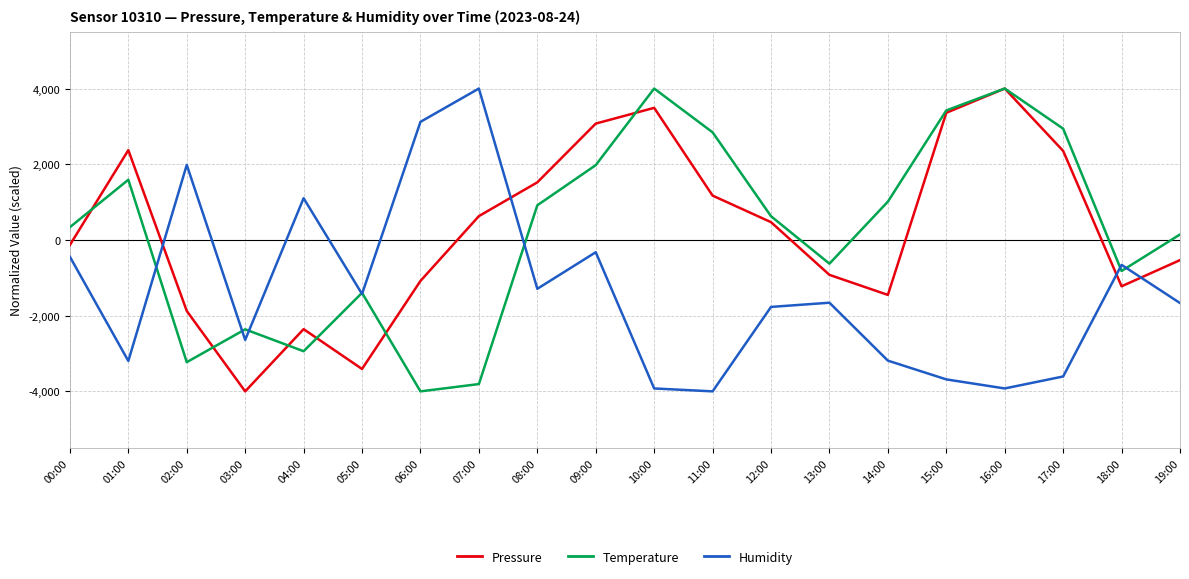

Count the number of data series in this chart.

3